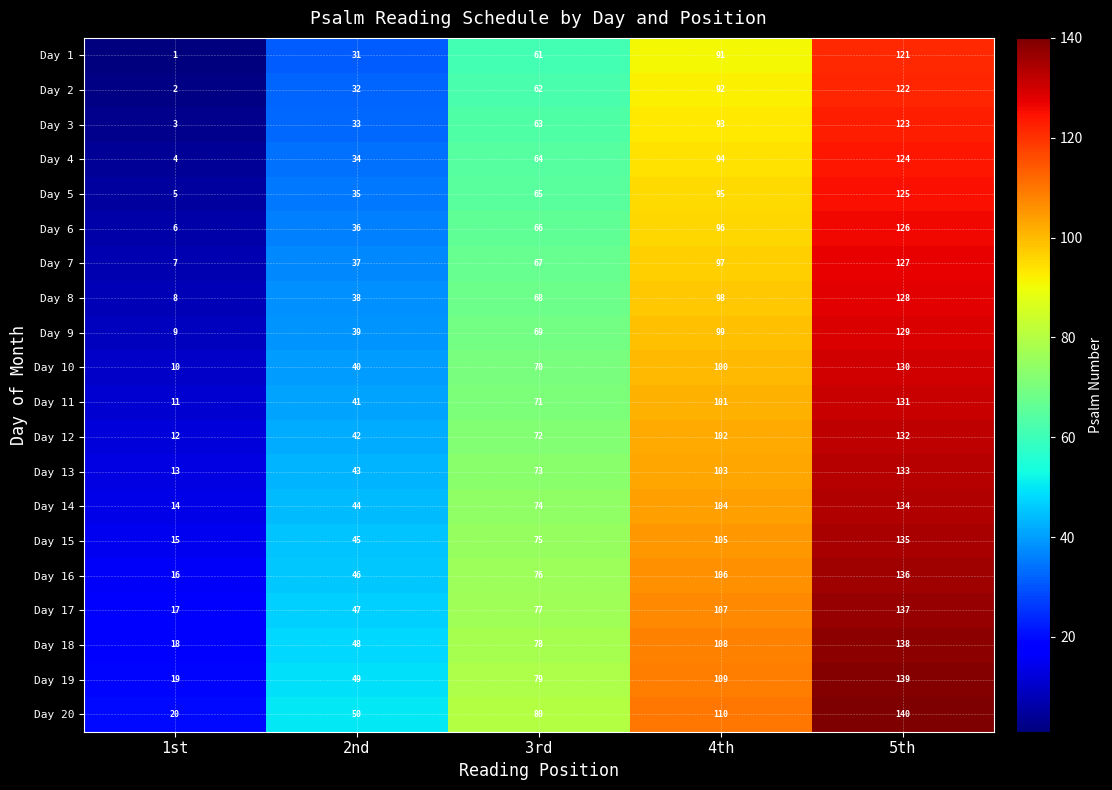

Count the number of categories in the chart.

5